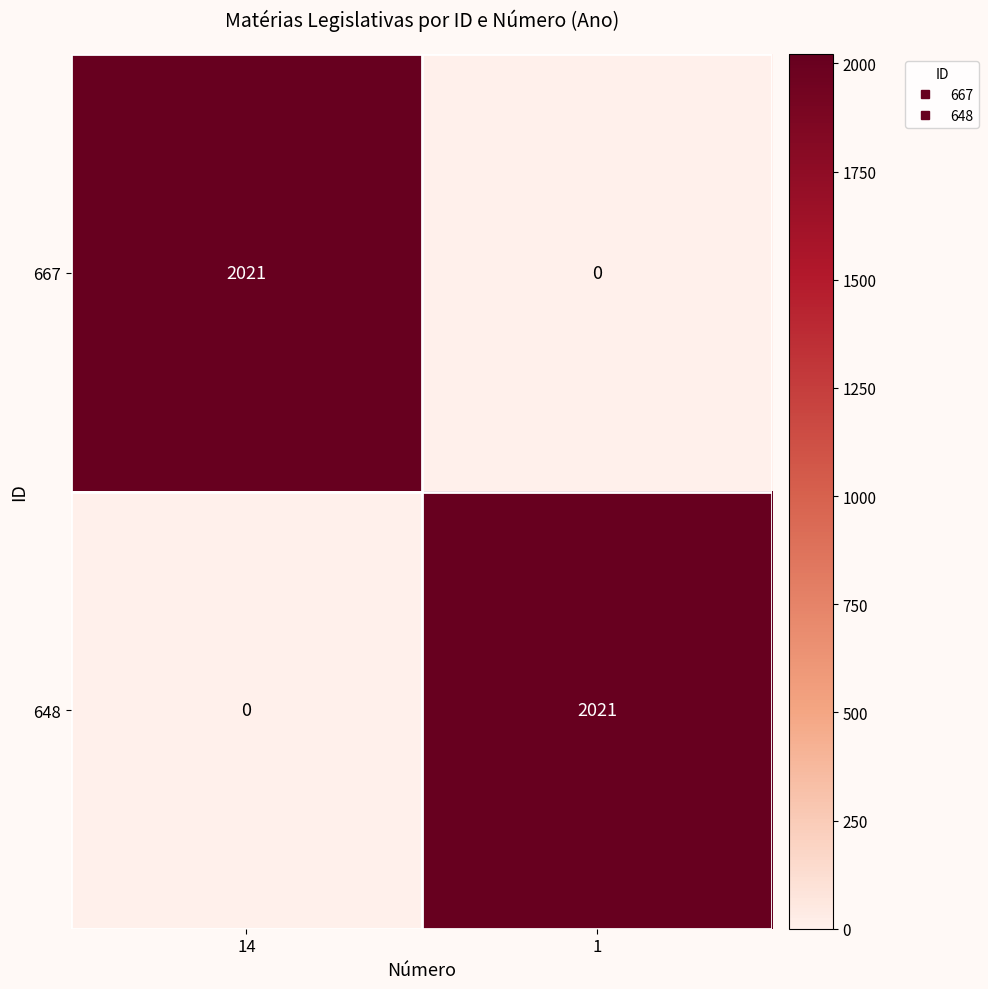

What is the difference between the 667 values at 1 and 14?

2021